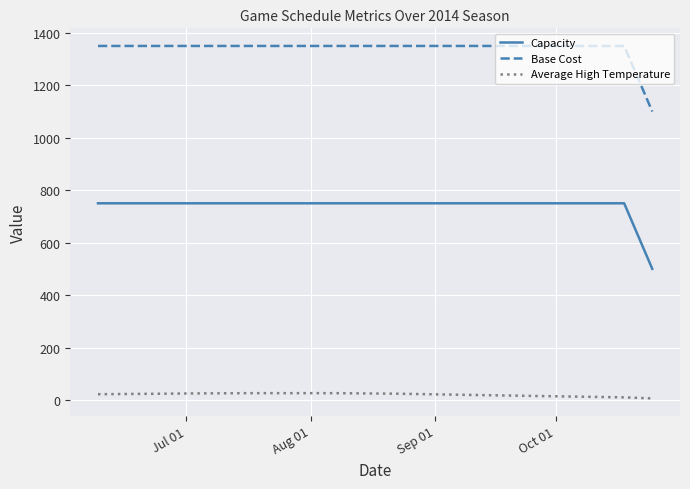

Which series has the largest total across all categories?

Base Cost